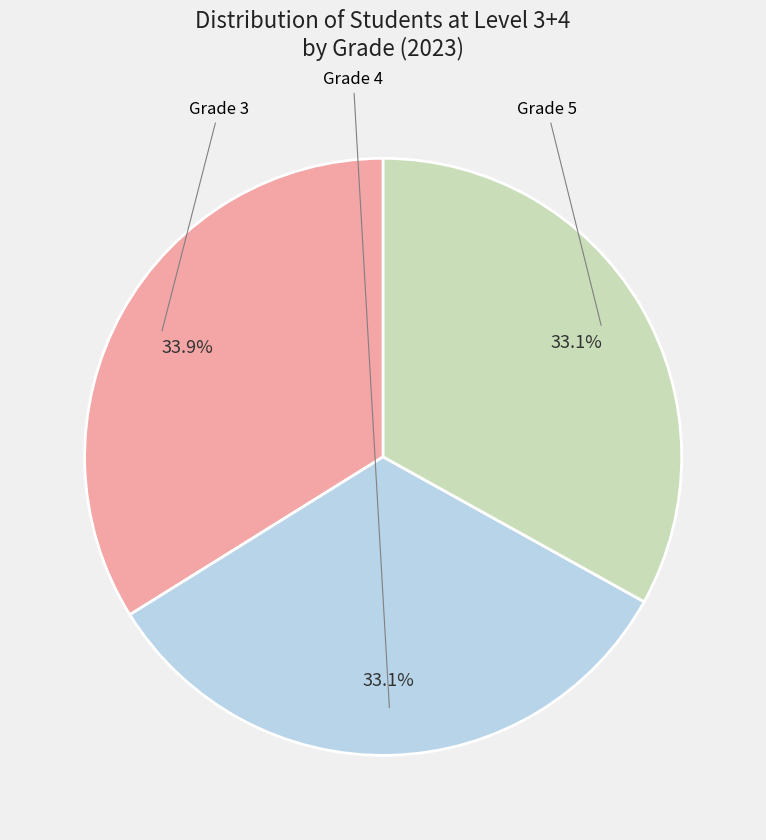

Is there any slice that represents more than half of the pie?

No